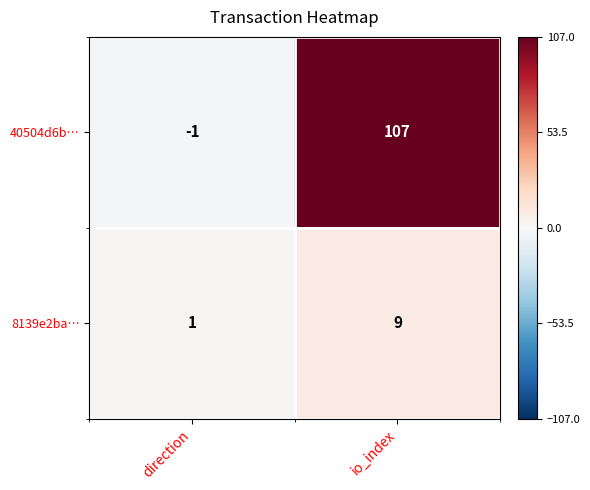

Reading right to left, list all the values displayed in this chart.

40504d6b…: io_index=107	direction=-1
8139e2ba…: io_index=9	direction=1